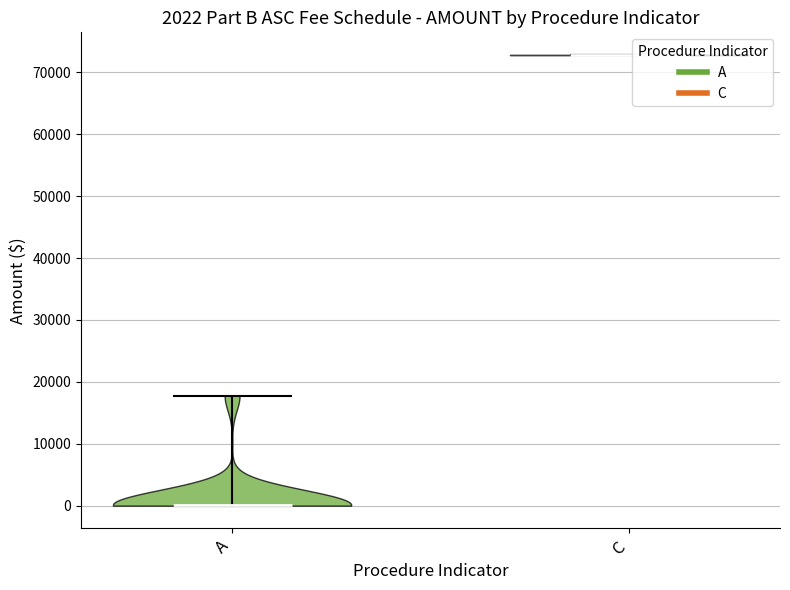

Which violin has the lowest median line?

A